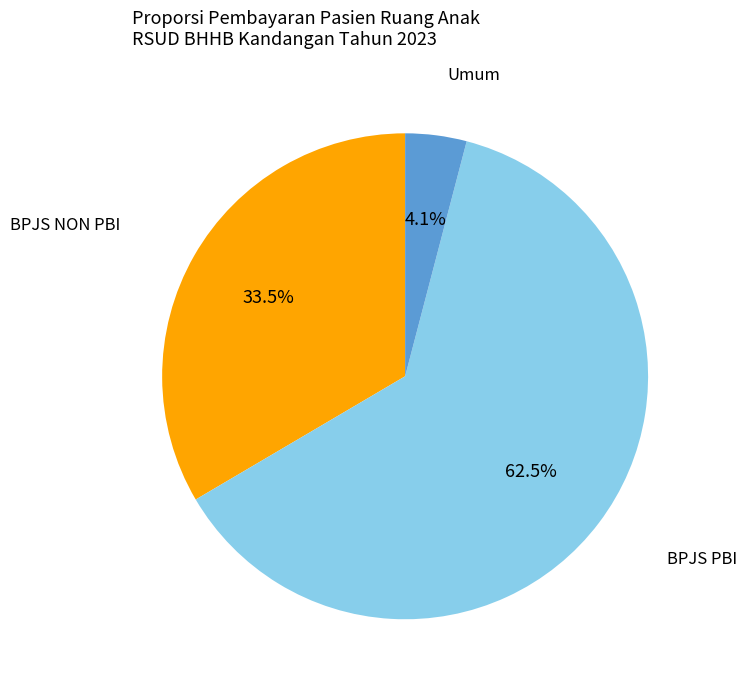

Does any single category account for the majority?

Yes